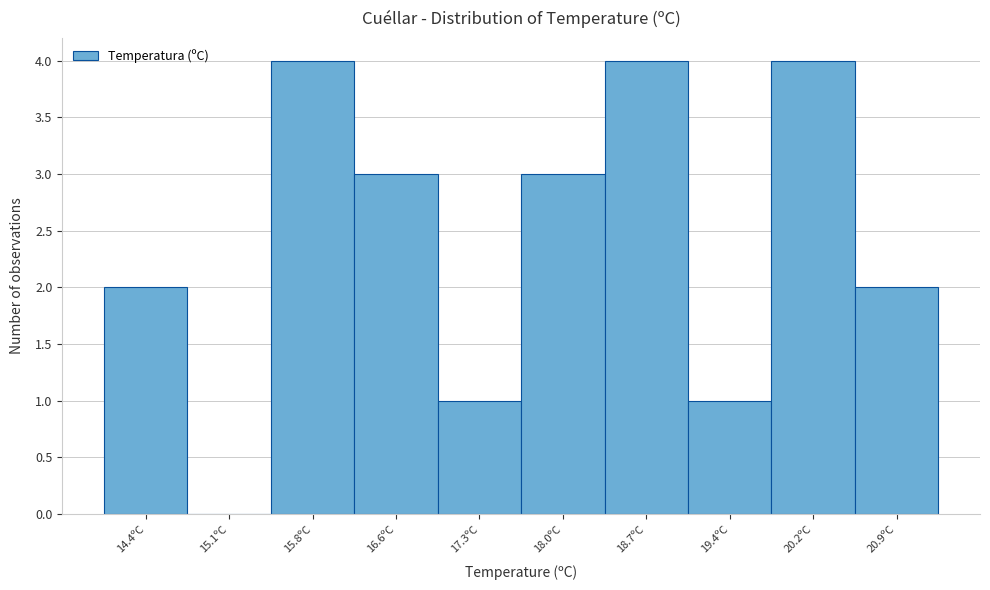

Reading left to right, what are all the values shown in this chart?

14.4ºC=2	15.1ºC=0	15.8ºC=4	16.6ºC=3	17.3ºC=1	18.0ºC=3	18.7ºC=4	19.4ºC=1	20.2ºC=4	20.9ºC=2